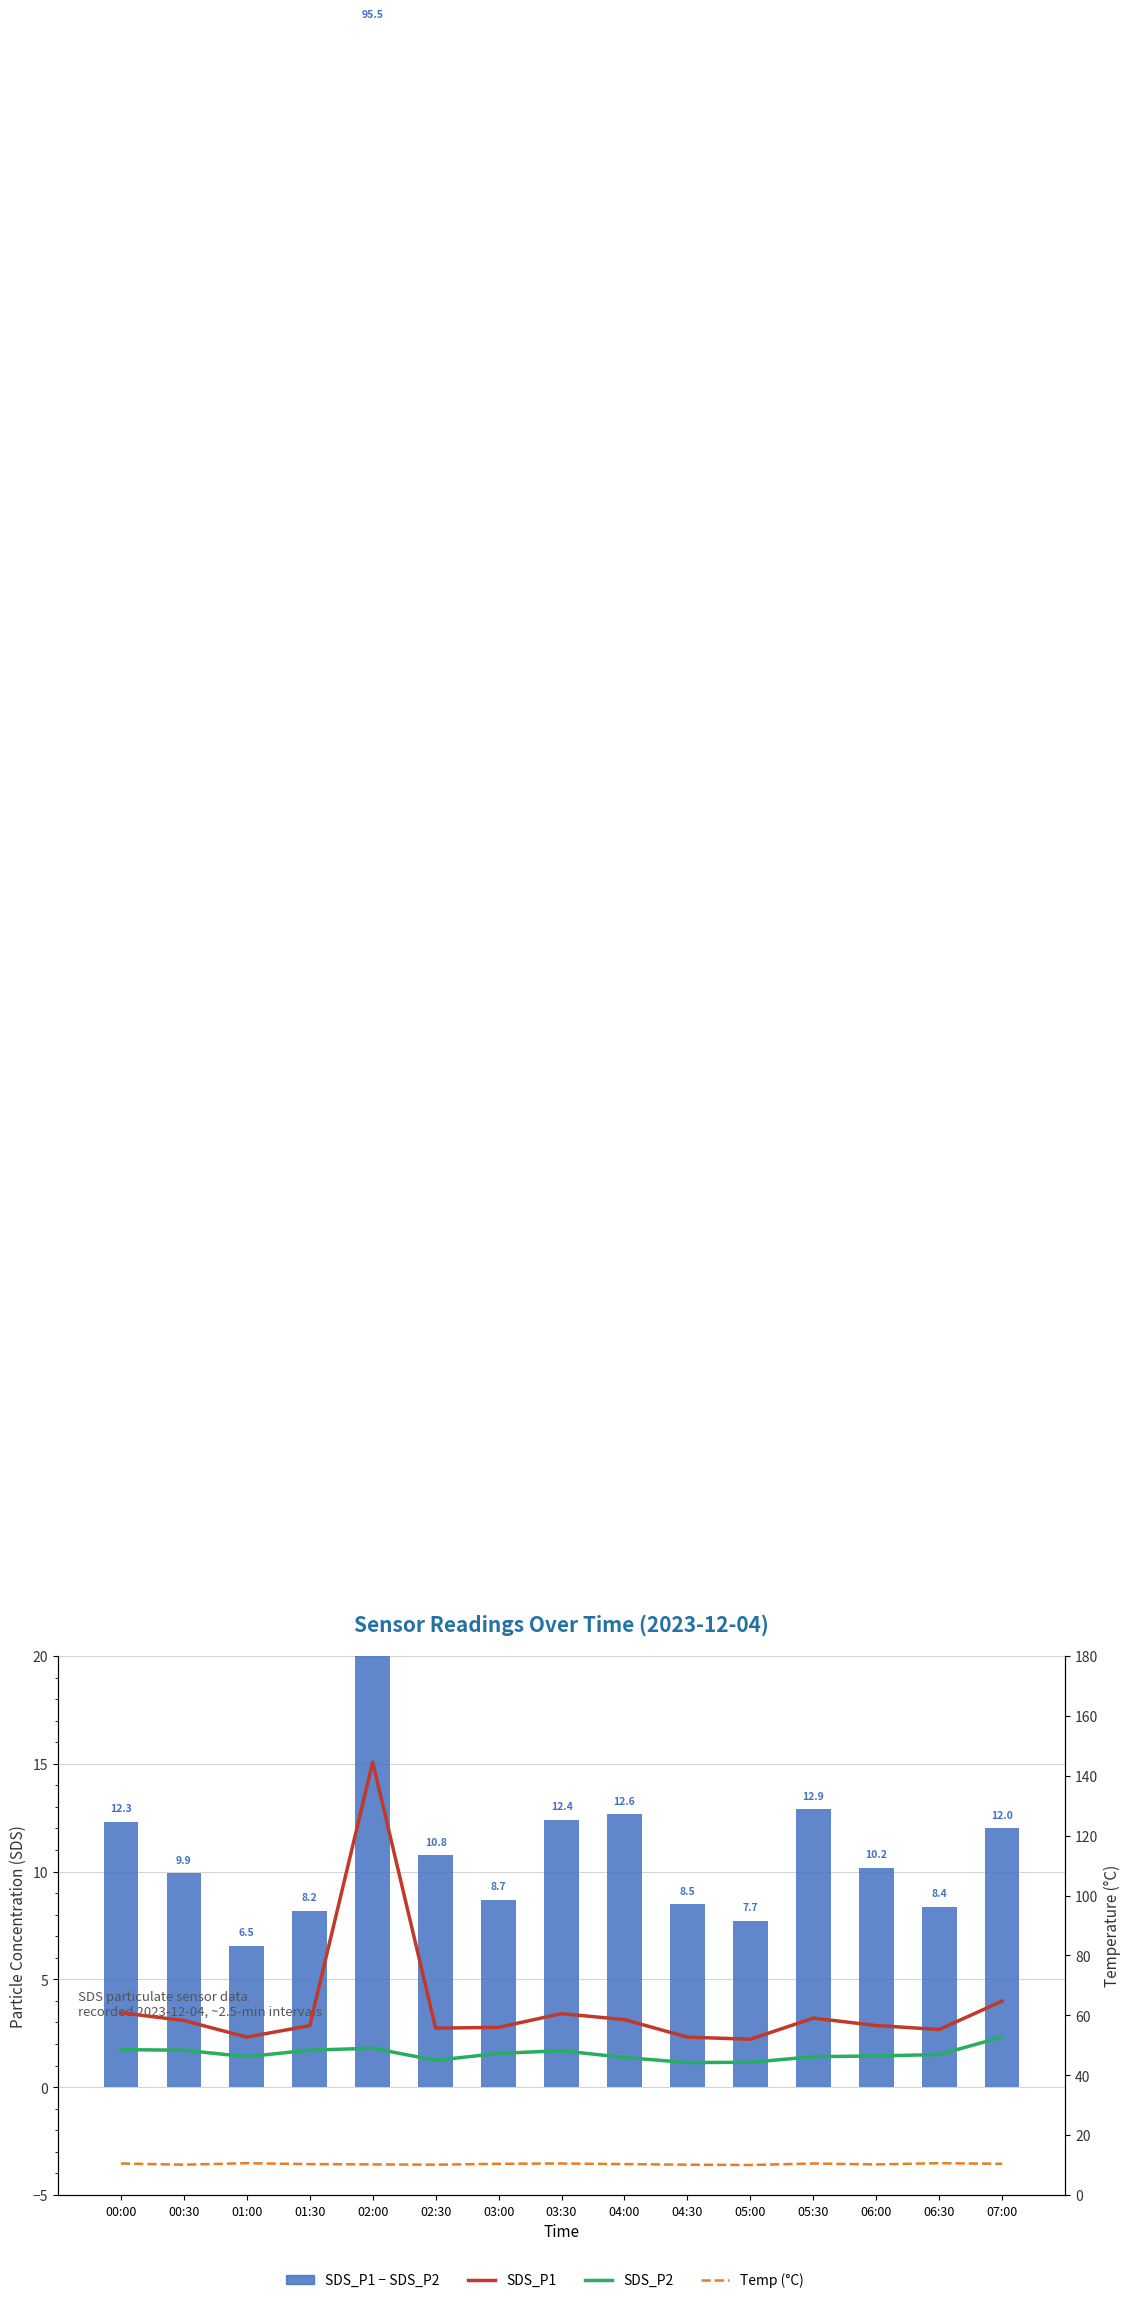

Reading left to right, extract all data points from this chart.

SDS_P1 − SDS_P2: 12.3	9.9	6.5	8.2	95.5	10.8	8.7	12.4	12.6	8.5	7.7	12.9	10.2	8.4	12.0
SDS_P1: 60.9	58.2	52.7	56.5	144.5	55.7	56.0	60.5	58.5	52.7	52.0	59.0	56.6	55.2	64.8
SDS_P2: 48.5	48.3	46.2	48.4	49.0	45.0	47.3	48.2	45.9	44.2	44.3	46.2	46.4	46.9	52.8
Temp (°C): 10.5	10.1	10.6	10.3	10.2	10.1	10.4	10.5	10.3	10.1	10.0	10.5	10.2	10.6	10.4